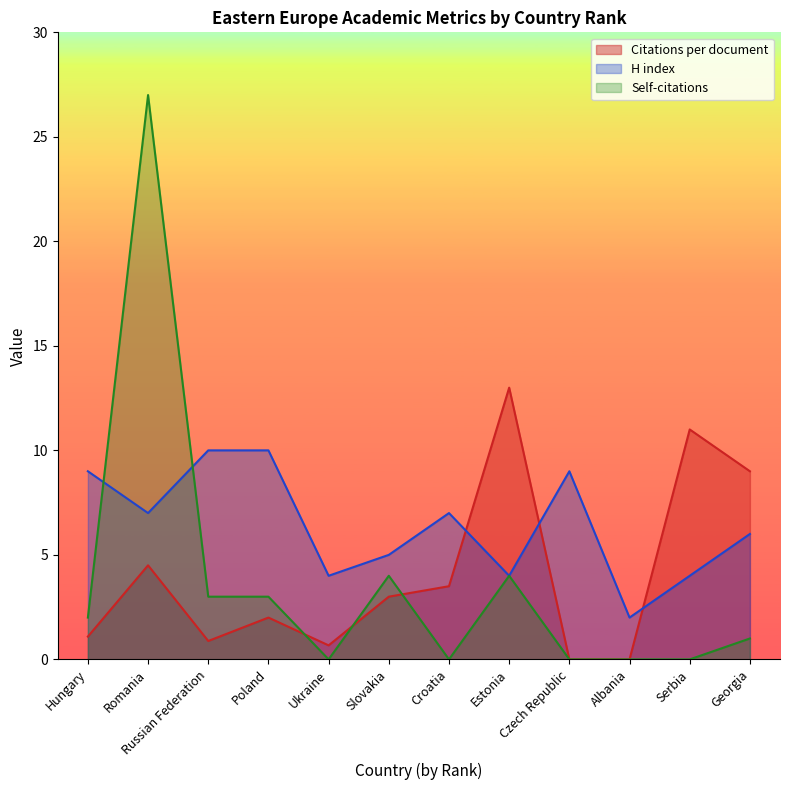

List the labels in order of Citations per document value, largest first.

Estonia, Serbia, Georgia, Romania, Croatia, Slovakia, Poland, Hungary, Russian Federation, Ukraine, Czech Republic, Albania